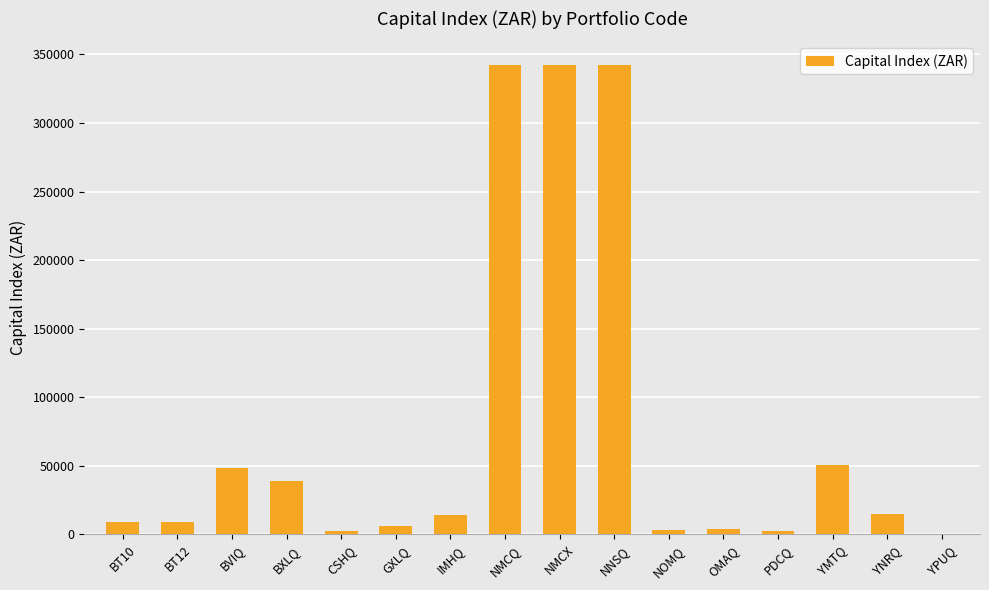

What is the greatest value displayed?

342442.6